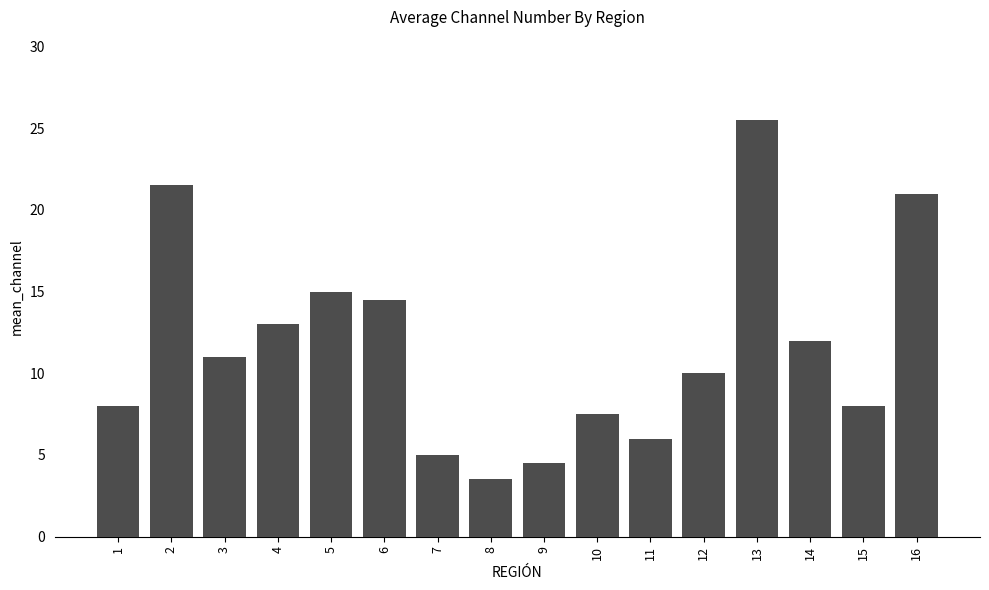

Does the chart contain stacked bars?

No